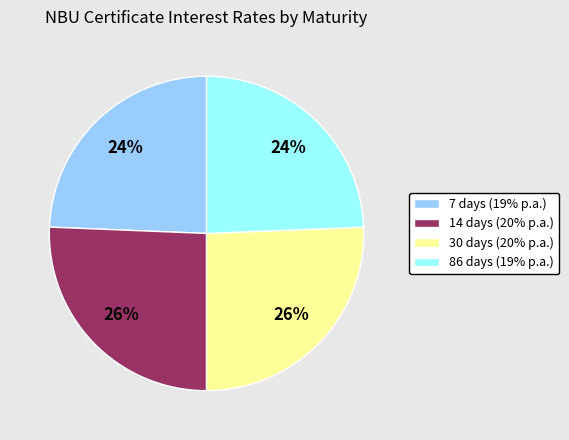

True or false: 86 days (19% p.a.) accounts for 35% of the total.

False